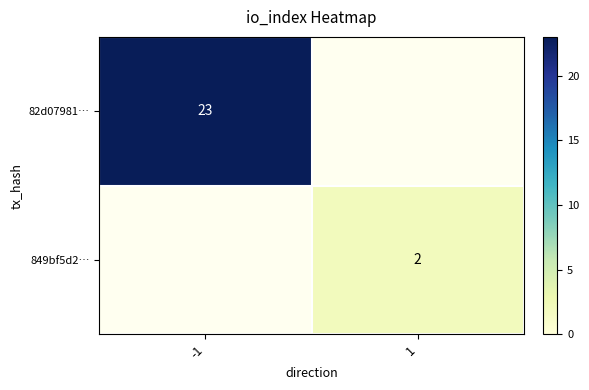

The value of 849bf5d2… at 1 is 2. True or false?

True